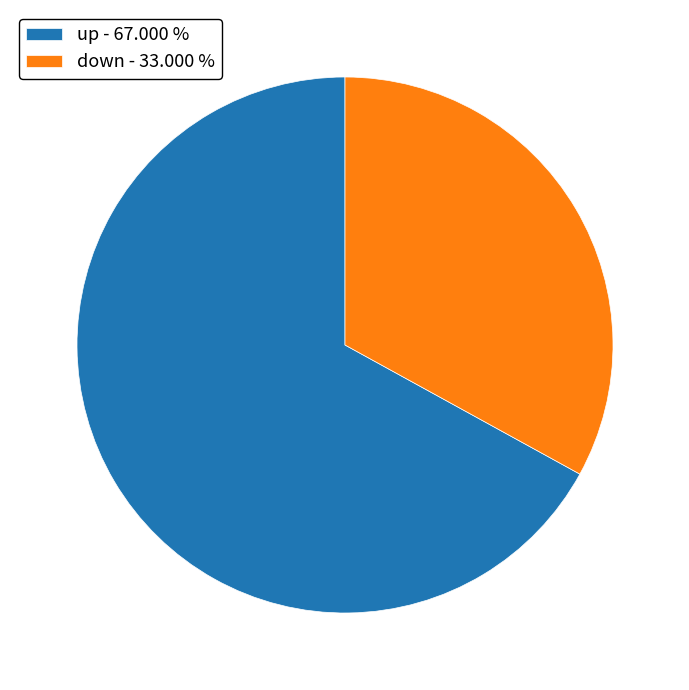

Is the sum of down - 33.000 % and up - 67.000 % greater than half?

Yes